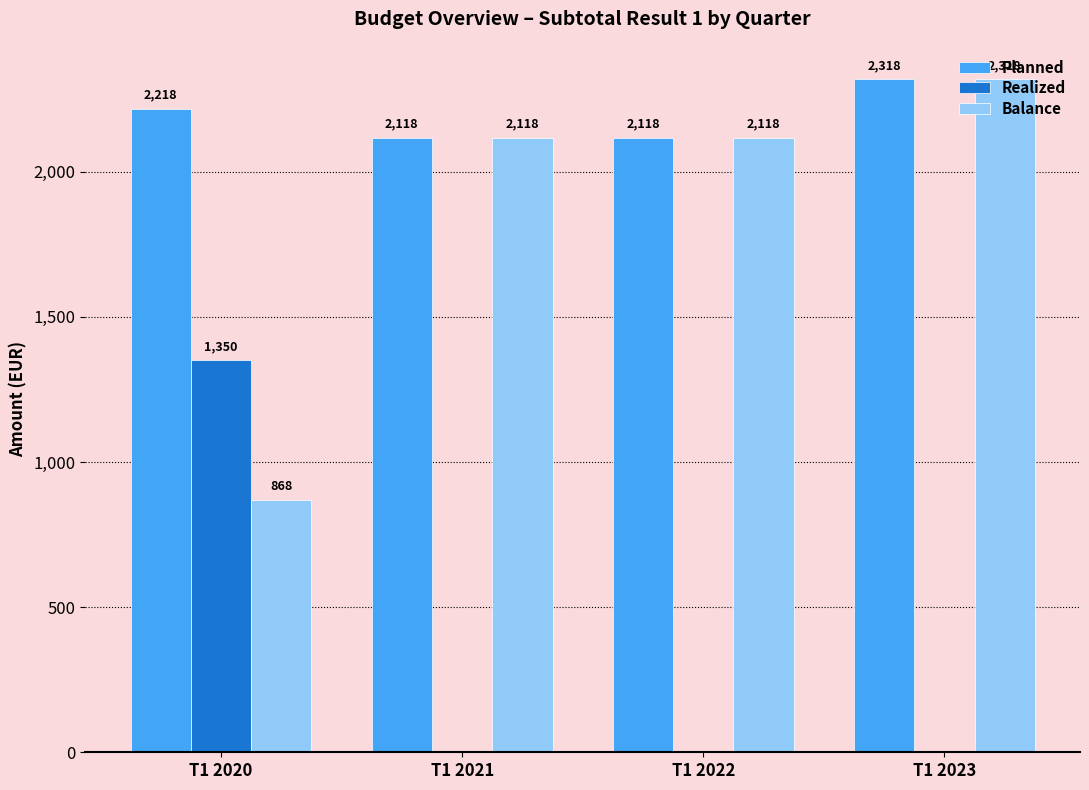

The Balance series shows 2117.5 at T1 2021. True or false?

True